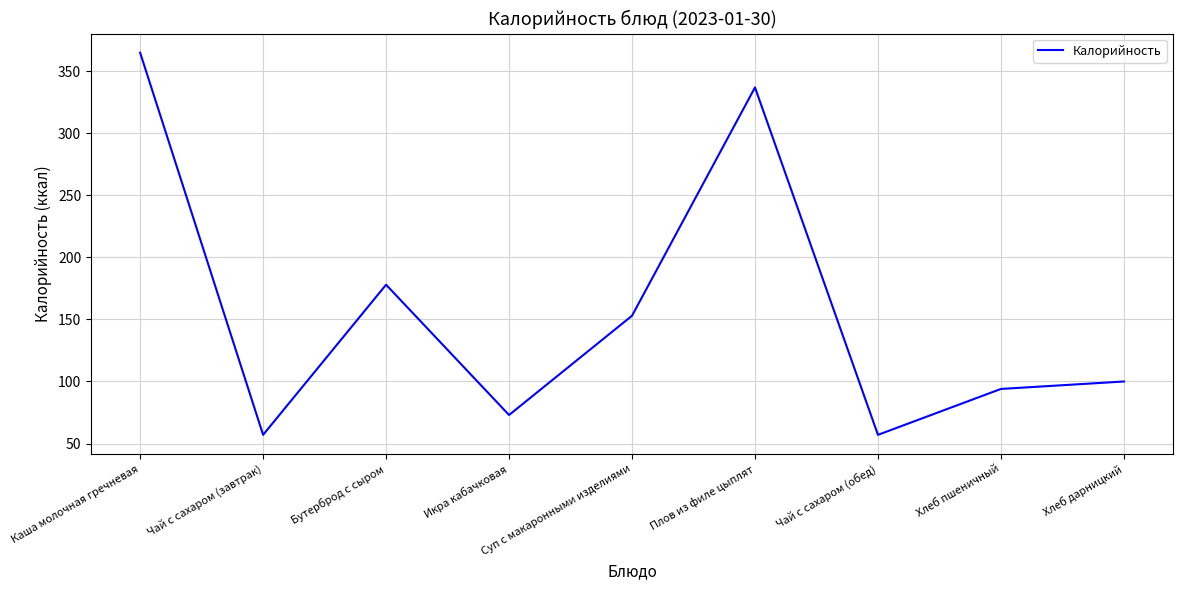

What is the difference between the maximum and minimum values?

308